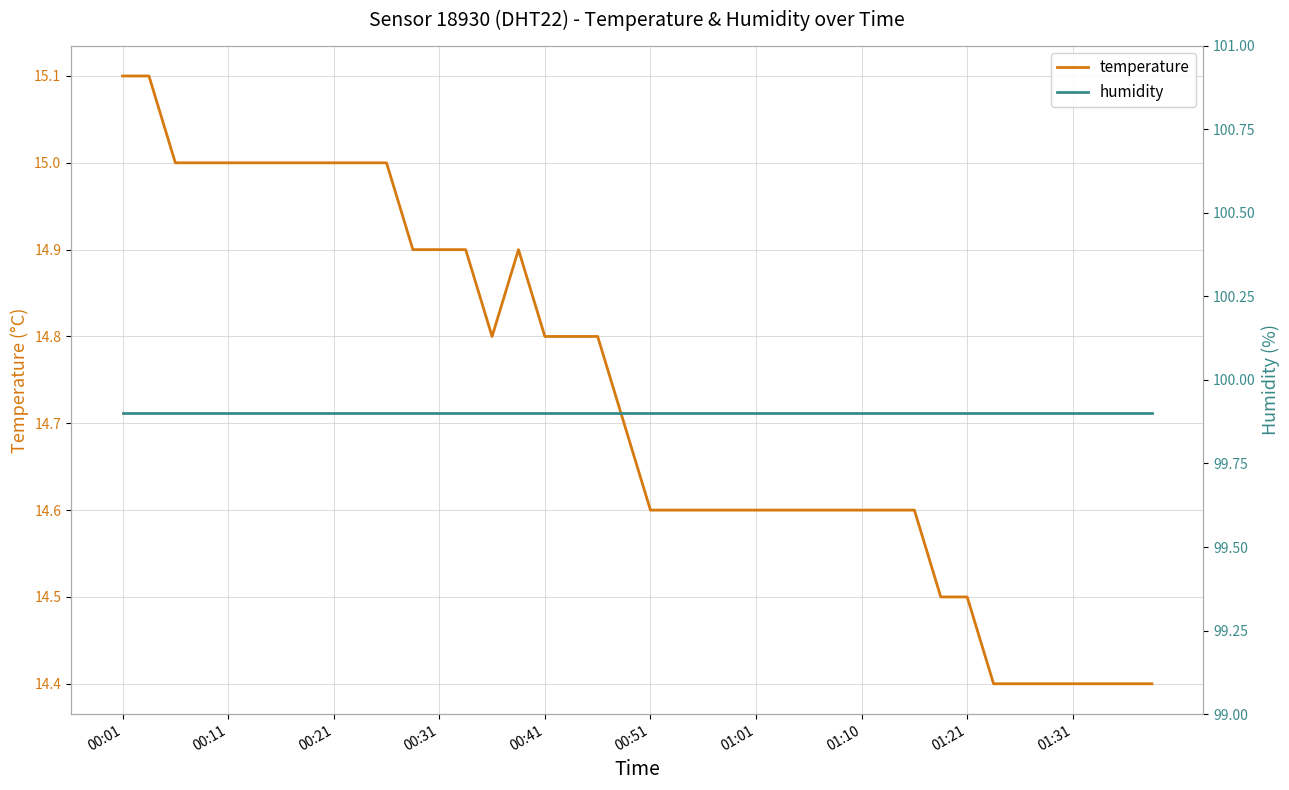

What is the minimum value for temperature?

14.4